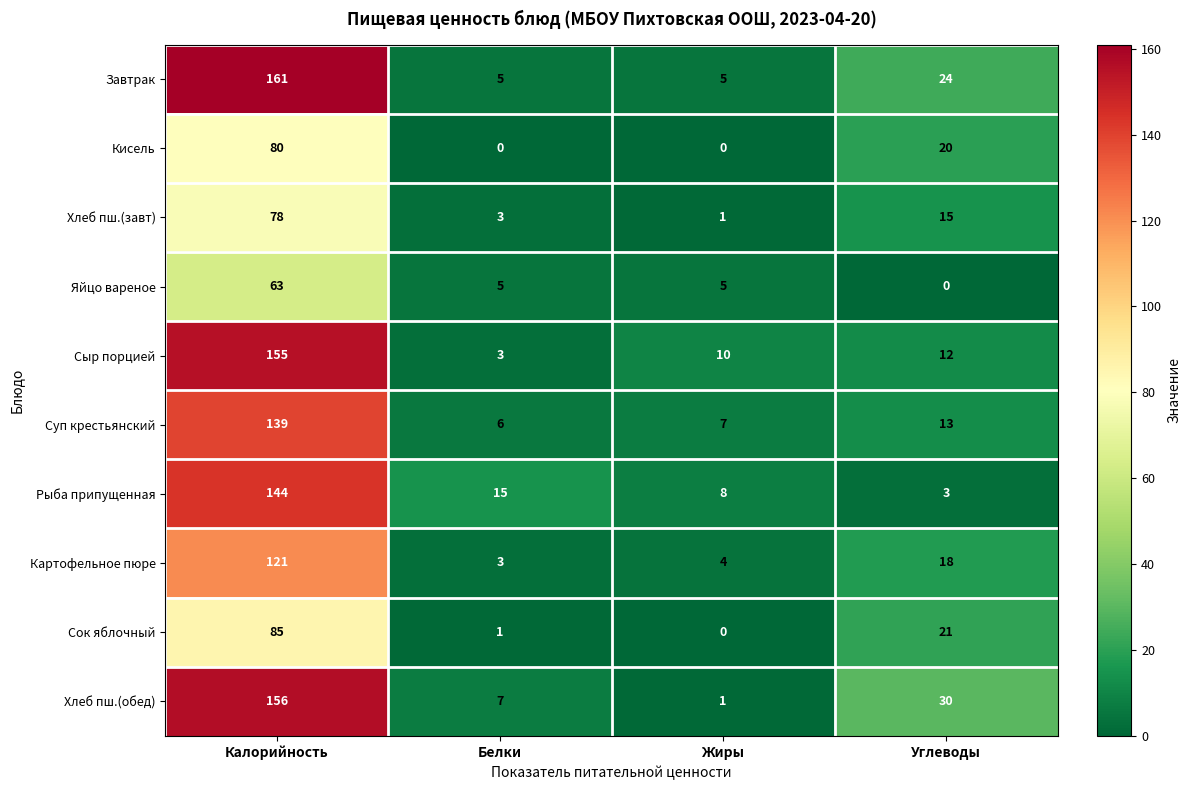

How many positive values does the Сок яблочный series have?

3